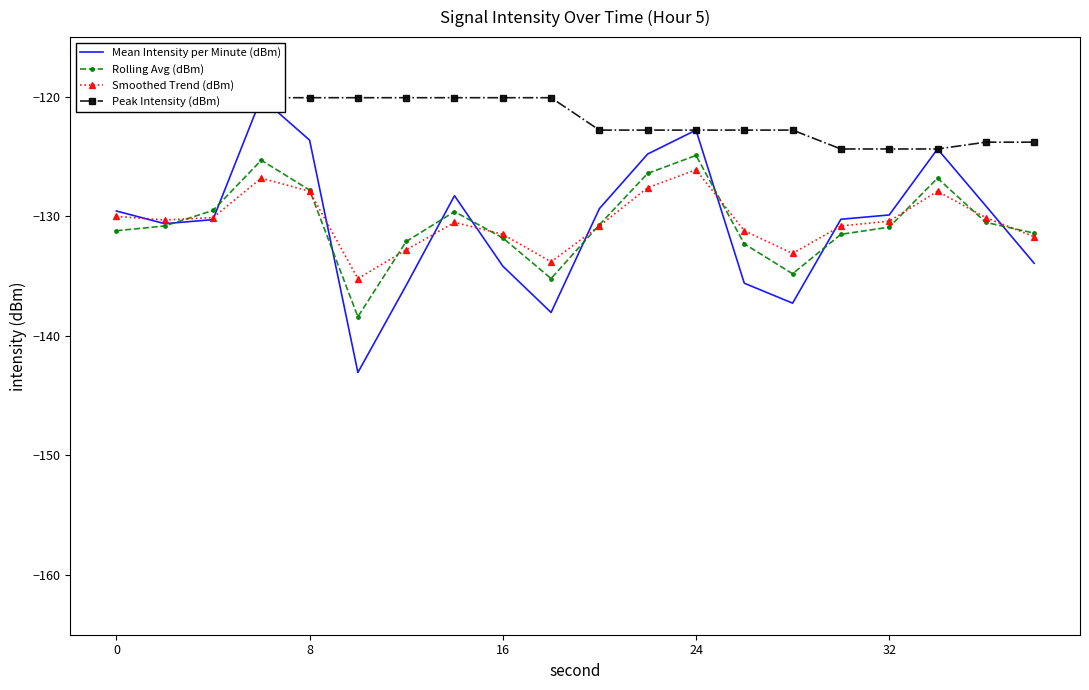

Is it true that Rolling Avg (dBm) equals -131.2 at 0?

True